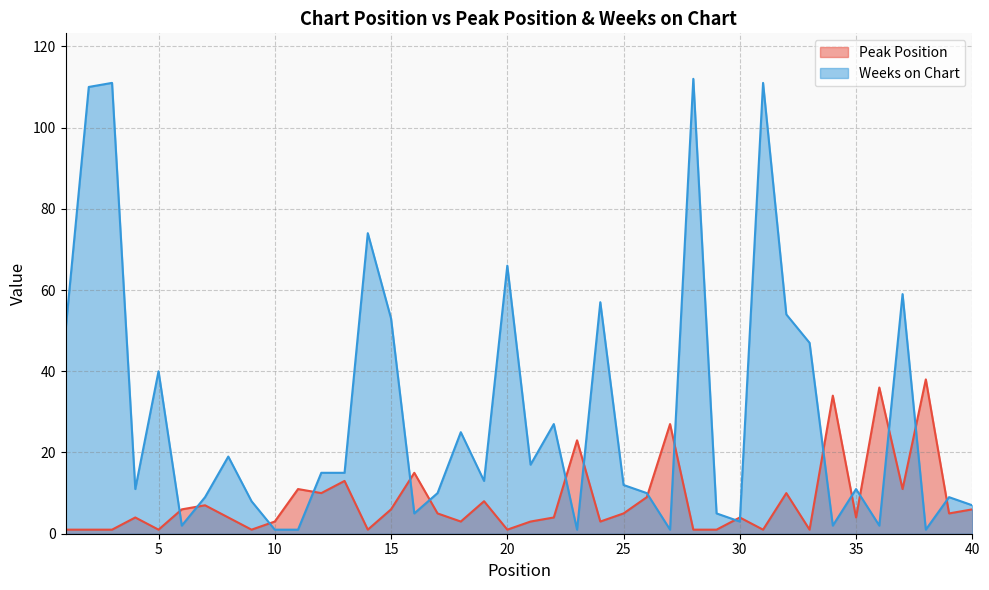

Which series ends up on top after the final intersection of Peak Position and Weeks on Chart?

Weeks on Chart